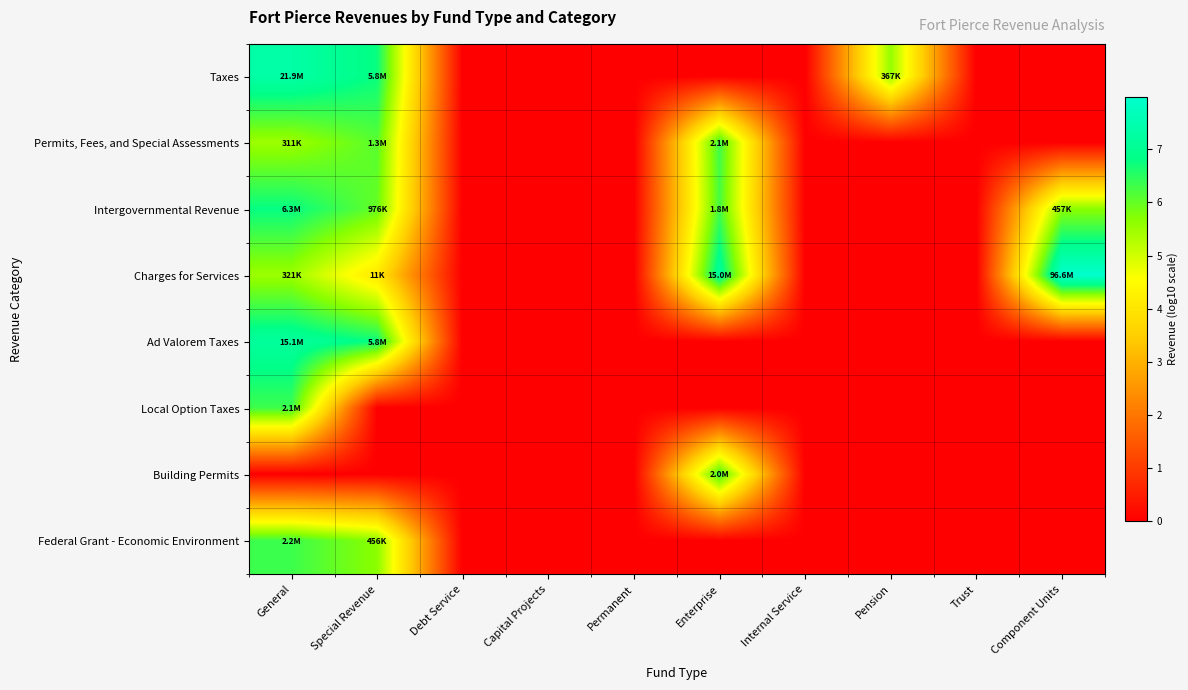

Reading right to left, extract all data points from this chart.

Taxes: Component Units=0.0	Trust=0.0	Pension=5.6	Internal Service=0.0	Enterprise=0.0	Permanent=0.0	Capital Projects=0.0	Debt Service=0.0	Special Revenue=6.8	General=7.3
Permits, Fees, and Special Assessments: Component Units=0.0	Trust=0.0	Pension=0.0	Internal Service=0.0	Enterprise=6.3	Permanent=0.0	Capital Projects=0.0	Debt Service=0.0	Special Revenue=6.1	General=5.5
Intergovernmental Revenue: Component Units=5.7	Trust=0.0	Pension=0.0	Internal Service=0.0	Enterprise=6.3	Permanent=0.0	Capital Projects=0.0	Debt Service=0.0	Special Revenue=6.0	General=6.8
Charges for Services: Component Units=8.0	Trust=0.0	Pension=0.0	Internal Service=0.0	Enterprise=7.2	Permanent=0.0	Capital Projects=0.0	Debt Service=0.0	Special Revenue=4.0	General=5.5
Ad Valorem Taxes: Component Units=0.0	Trust=0.0	Pension=0.0	Internal Service=0.0	Enterprise=0.0	Permanent=0.0	Capital Projects=0.0	Debt Service=0.0	Special Revenue=6.8	General=7.2
Local Option Taxes: Component Units=0.0	Trust=0.0	Pension=0.0	Internal Service=0.0	Enterprise=0.0	Permanent=0.0	Capital Projects=0.0	Debt Service=0.0	Special Revenue=0.0	General=6.3
Building Permits: Component Units=0.0	Trust=0.0	Pension=0.0	Internal Service=0.0	Enterprise=6.3	Permanent=0.0	Capital Projects=0.0	Debt Service=0.0	Special Revenue=0.0	General=0.0
Federal Grant - Economic Environment: Component Units=0.0	Trust=0.0	Pension=0.0	Internal Service=0.0	Enterprise=0.0	Permanent=0.0	Capital Projects=0.0	Debt Service=0.0	Special Revenue=5.7	General=6.3